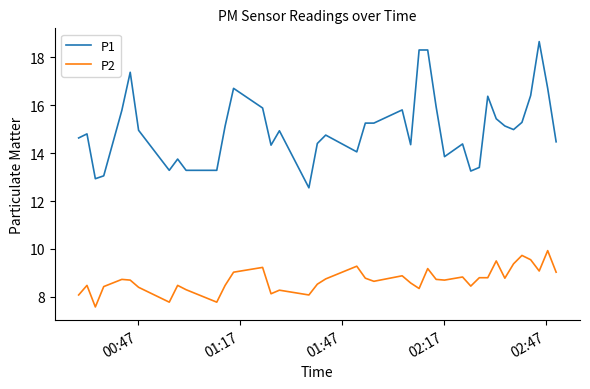

Does the chart display data point markers on the line(s)?

No